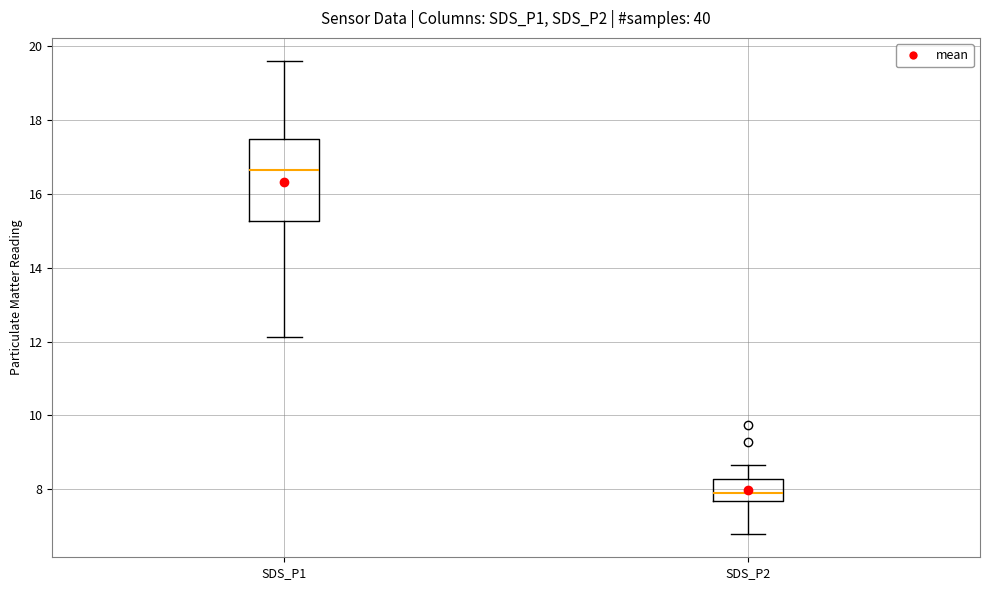

Comparing the boxes themselves (not the whiskers), which one is the tallest?

SDS_P1